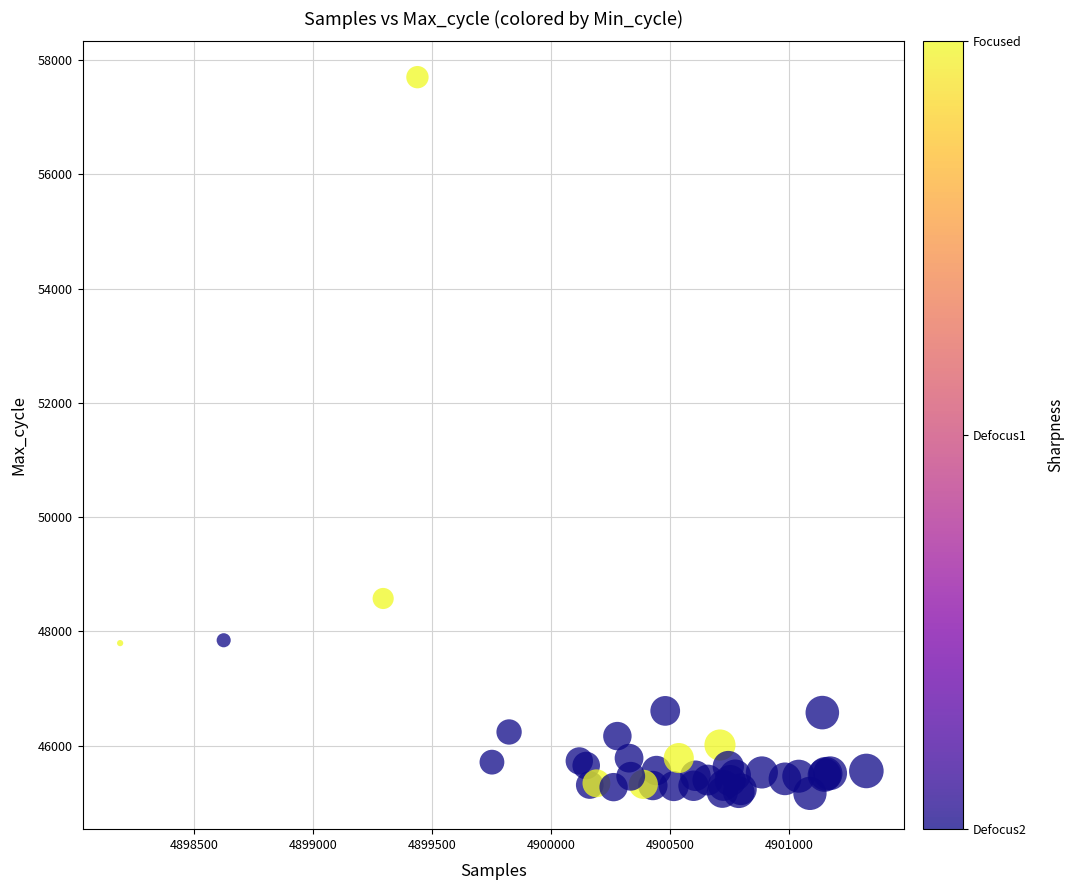

What Y value in the scatter plot is closest to 51432?

48576